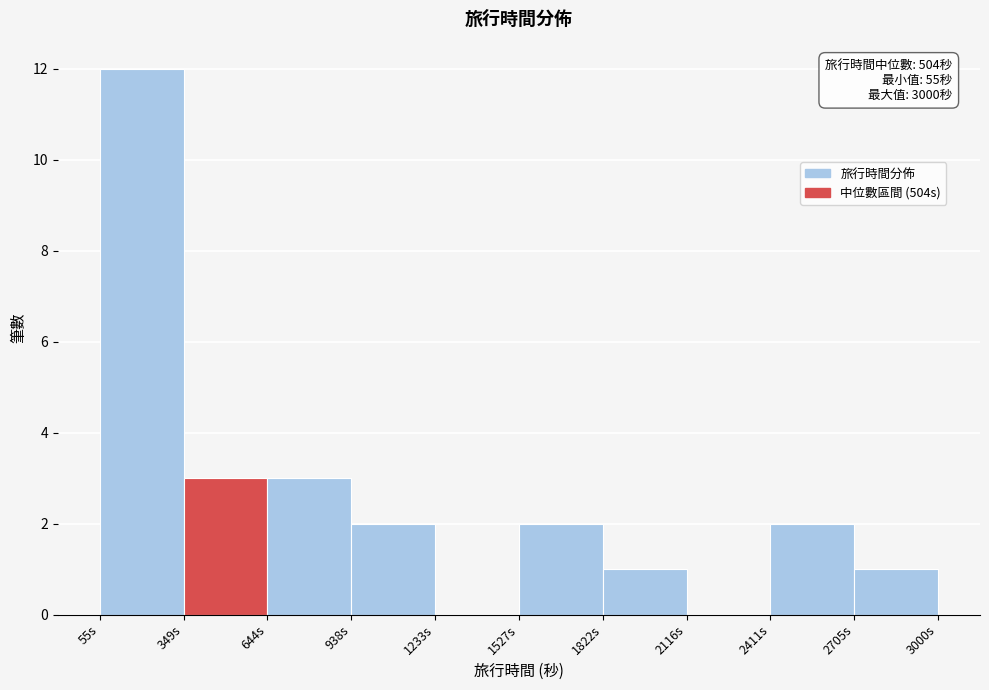

Over which range of the x-axis is the bar tallest?

50 to 350